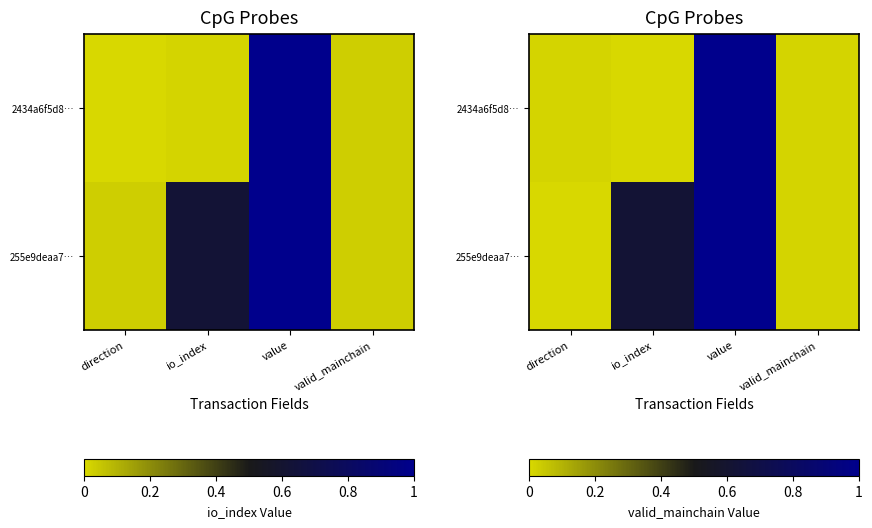

Which series has the largest total across all categories?

255e9deaa7…